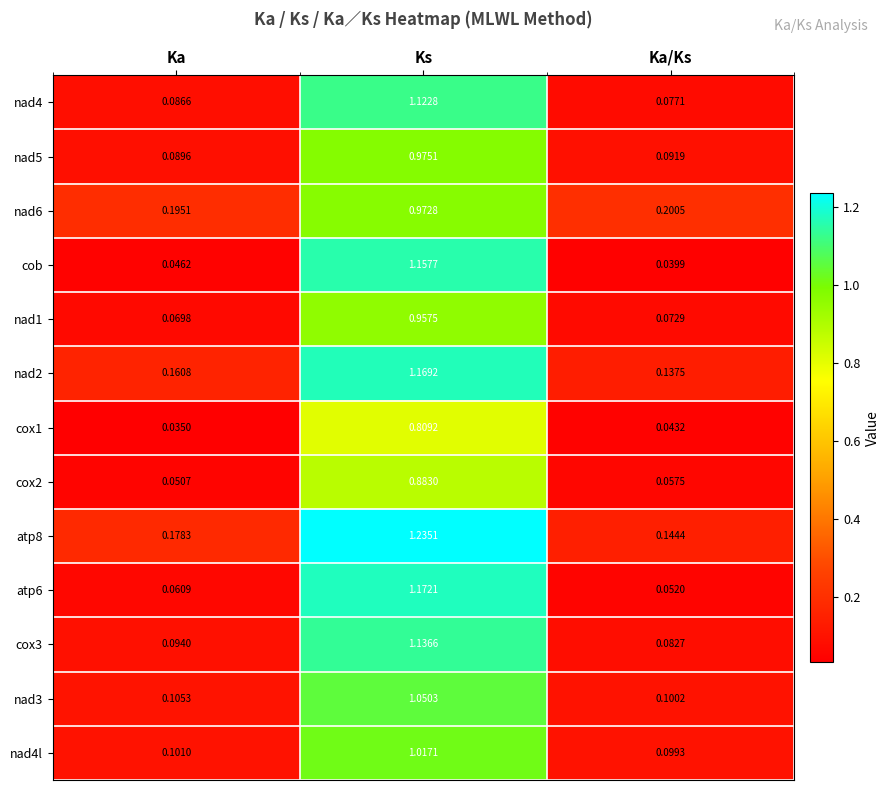

Which category has the highest value across all series?

Ks